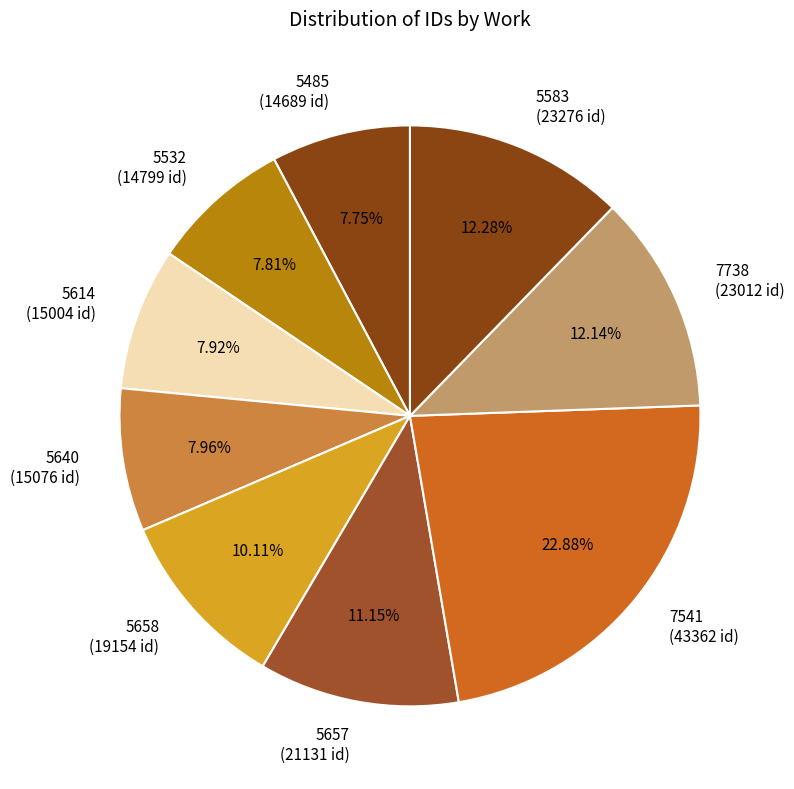

Do 5485 (14689 id) and 7738 (23012 id) together represent more than half of the pie?

No